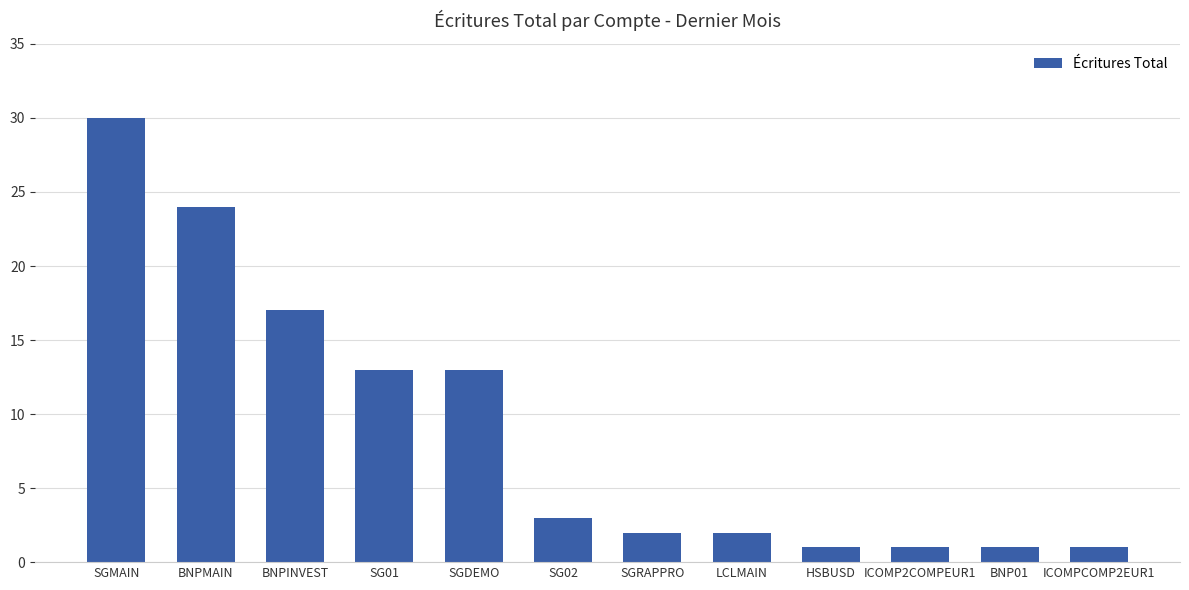

How many distinct data groups are displayed?

1